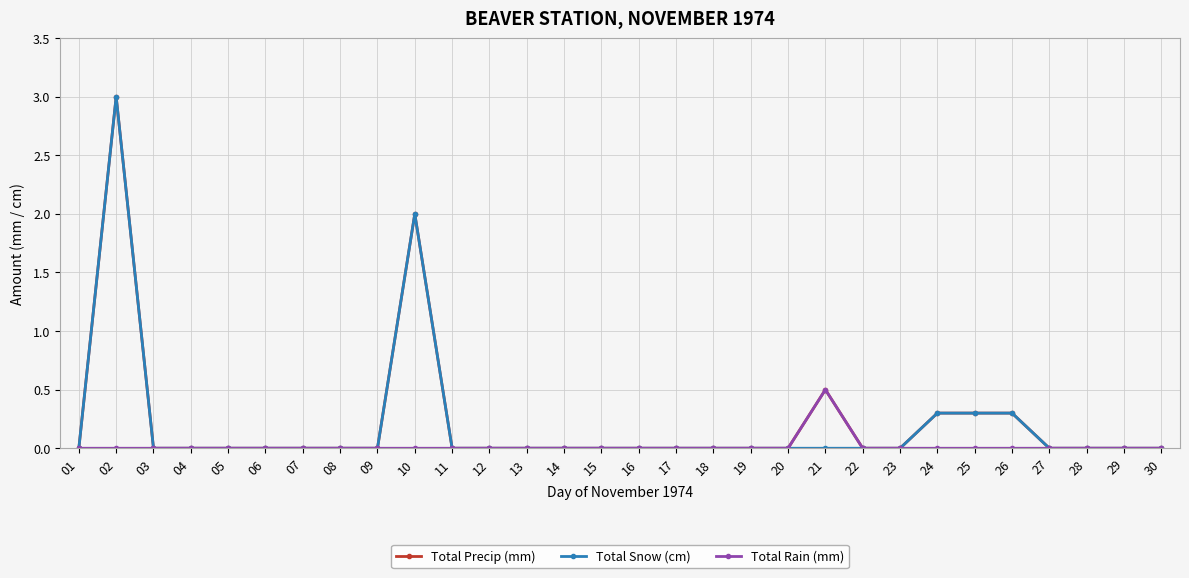

The value of Total Rain (mm) at 12 is -0.3. True or false?

False